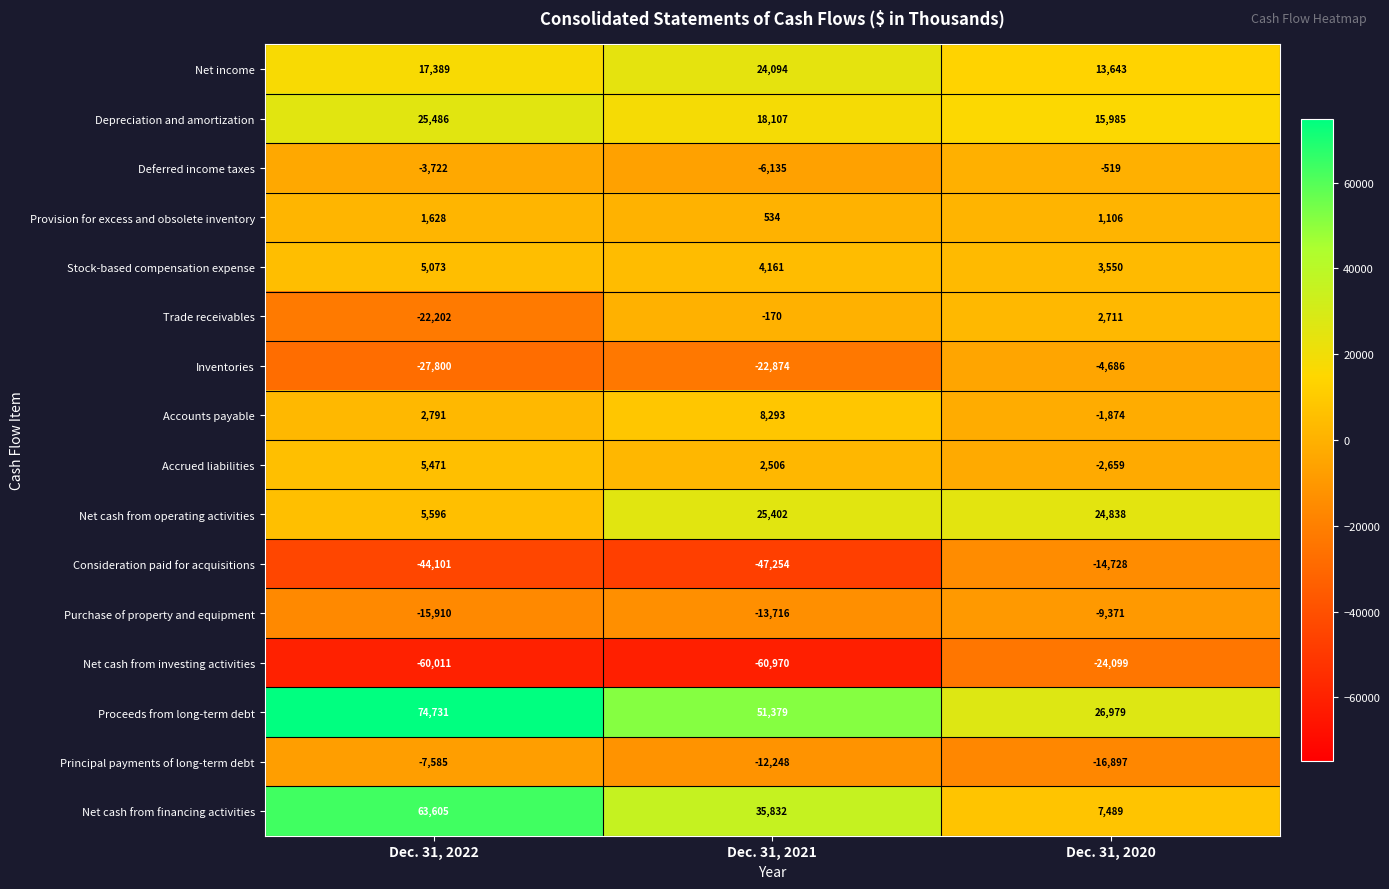

The Accrued liabilities series shows 2077 at Dec. 31, 2022. True or false?

False